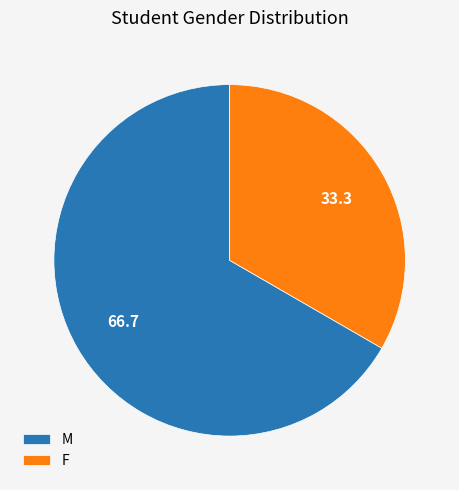

How many slices are in this pie chart?

2